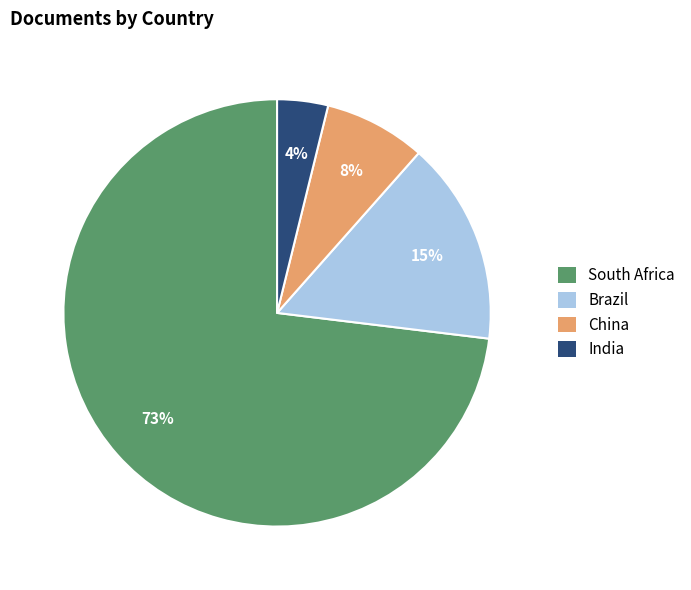

To the nearest percent, what portion does Brazil represent?

15%